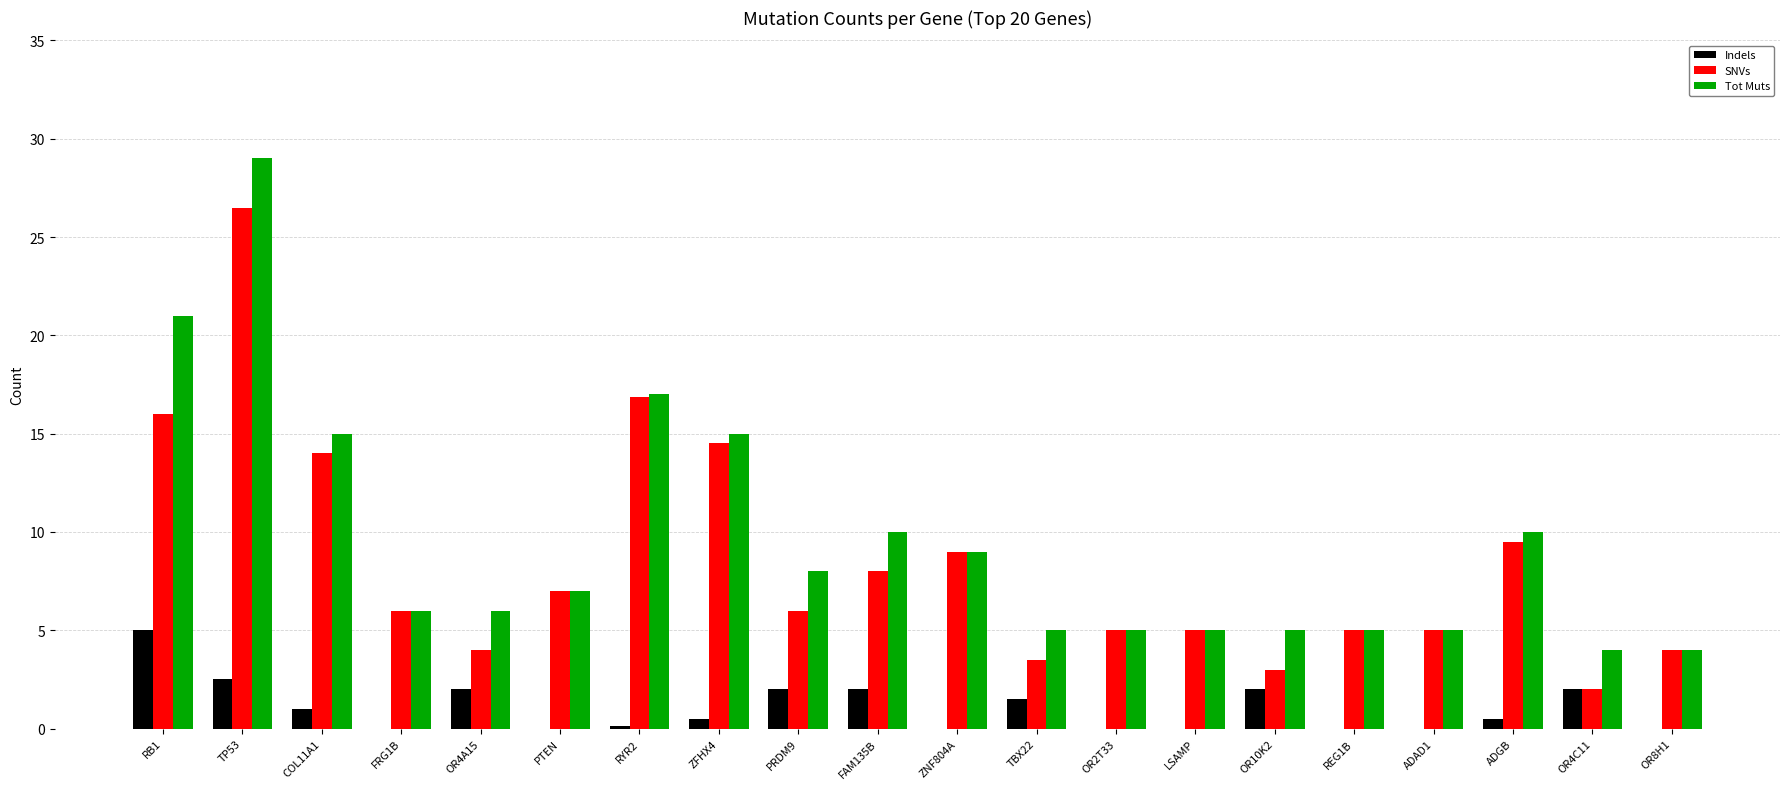

What is the sum of all Tot Muts values?

191.0